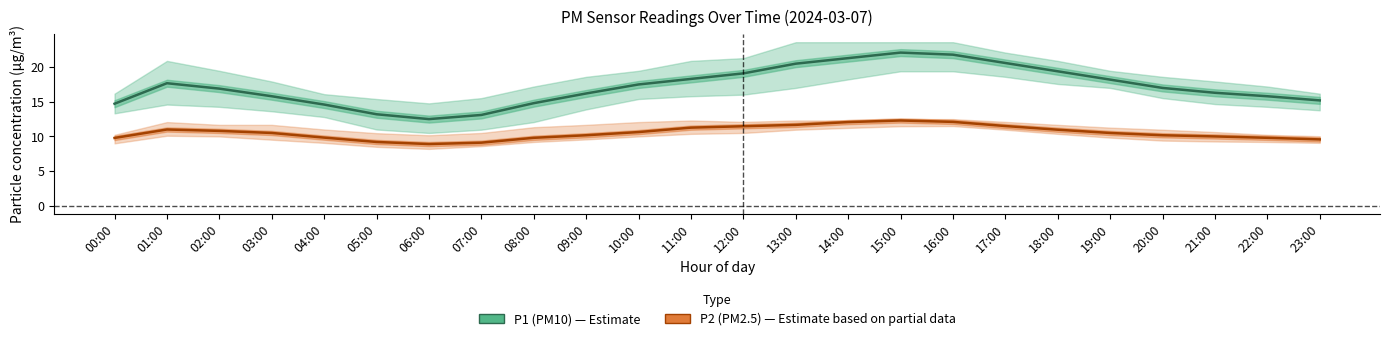

Rank the series by their maximum value, from lowest to highest.

P2 (PM2.5), P1 (PM10)